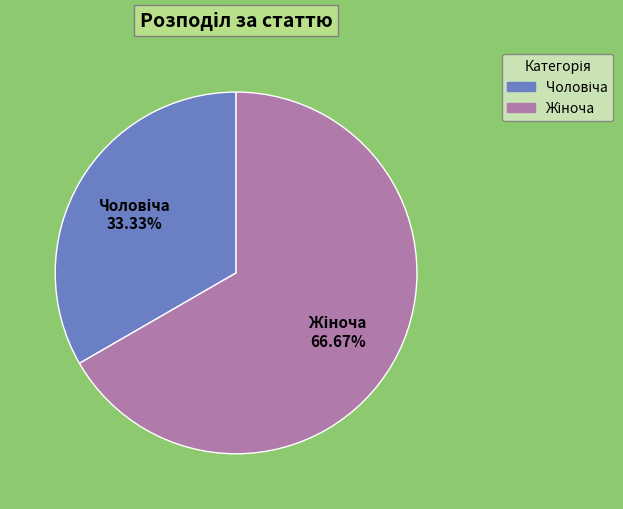

Does any single category account for the majority?

Yes